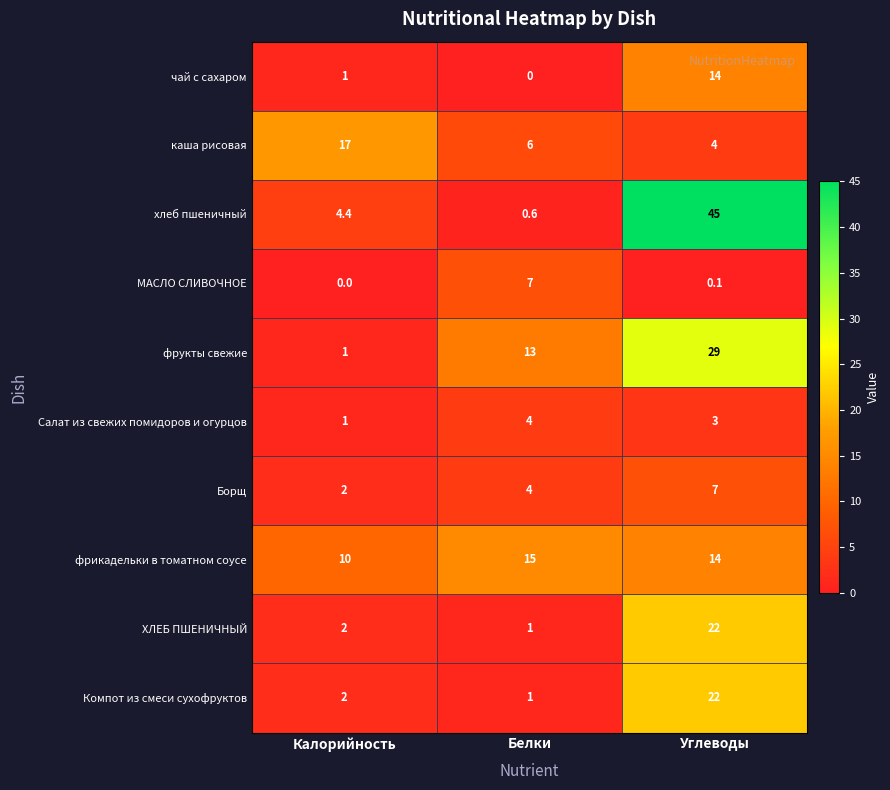

The хлеб пшеничный series shows 2.1 at Калорийность. True or false?

False